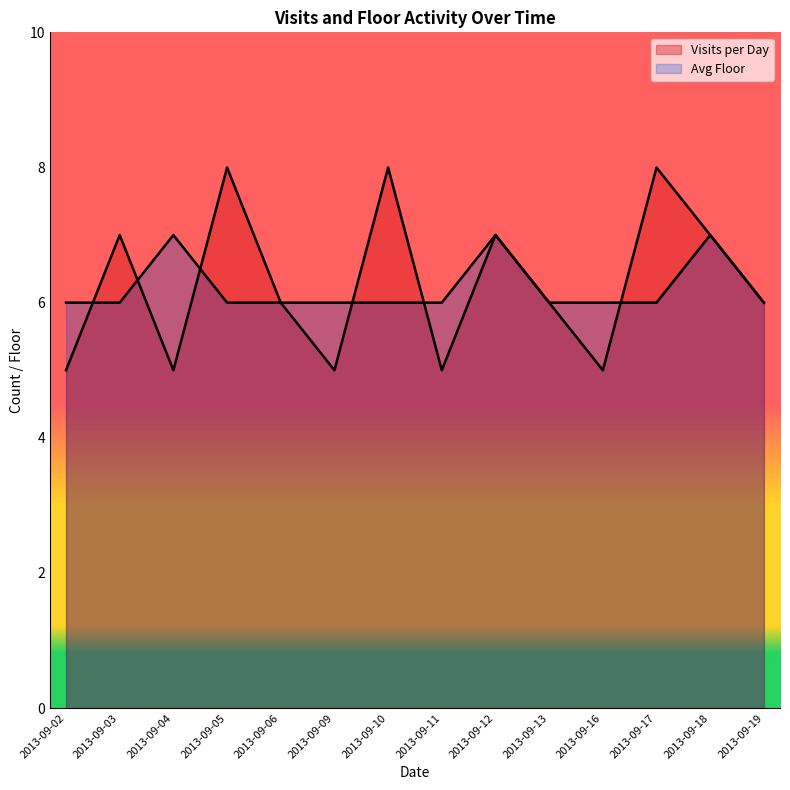

List the labels in order of Visits per Day value, smallest first.

2013-09-02, 2013-09-04, 2013-09-09, 2013-09-11, 2013-09-16, 2013-09-06, 2013-09-13, 2013-09-19, 2013-09-03, 2013-09-12, 2013-09-18, 2013-09-05, 2013-09-10, 2013-09-17